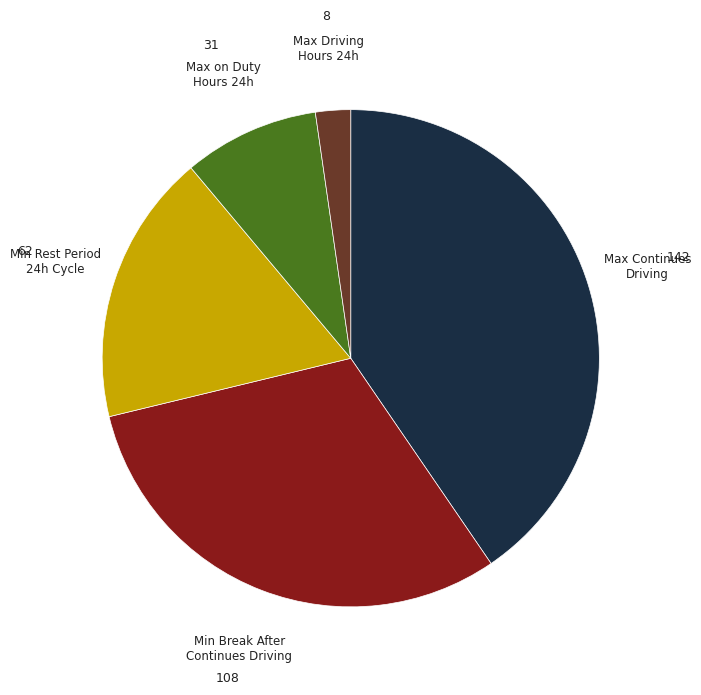

Is it true that Min Break After Continues Driving is 45% of the pie?

False